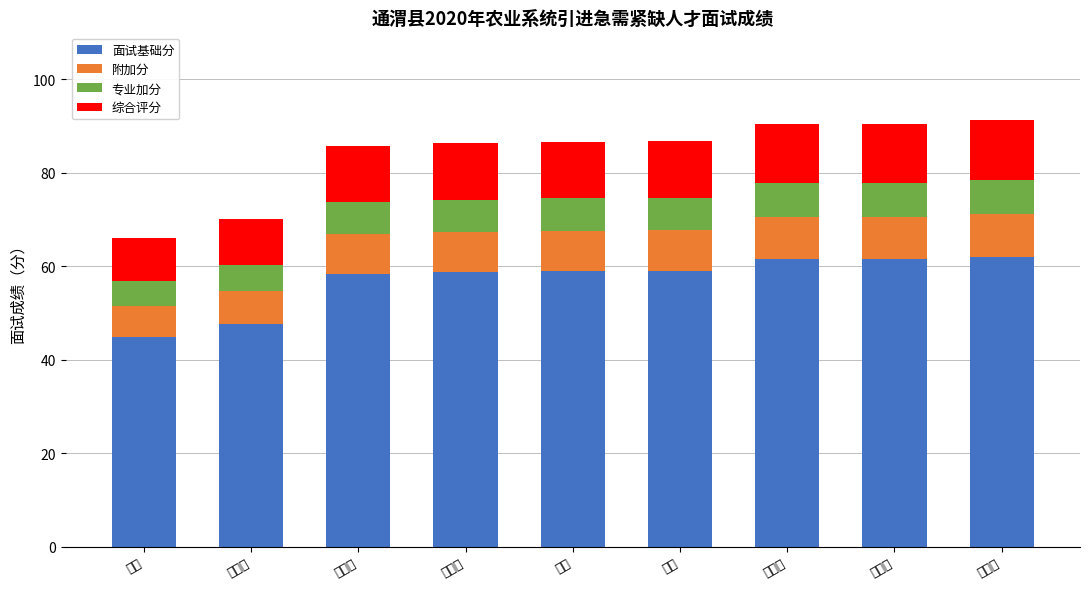

Rank the series at 马进彪 from lowest to highest value.

专业加分, 附加分, 综合评分, 面试基础分